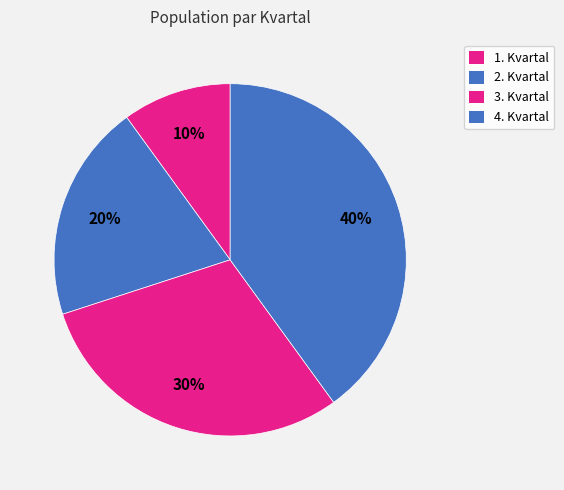

Which slice is the smallest?

1. Kvartal